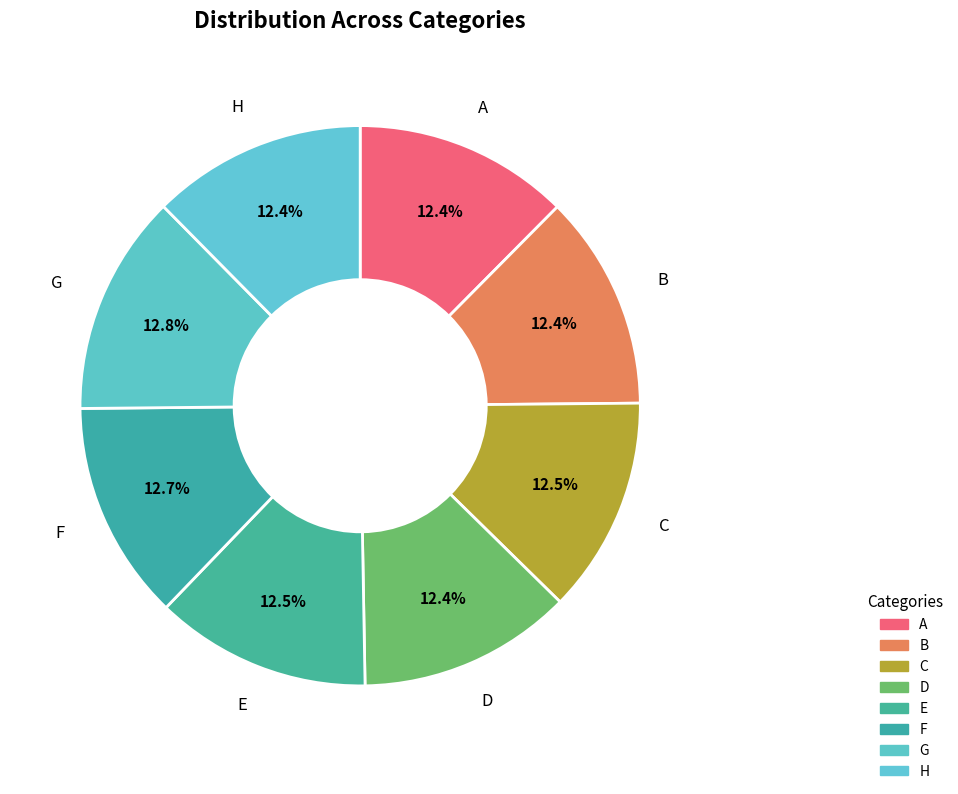

To the nearest percent, what portion does D represent?

12%